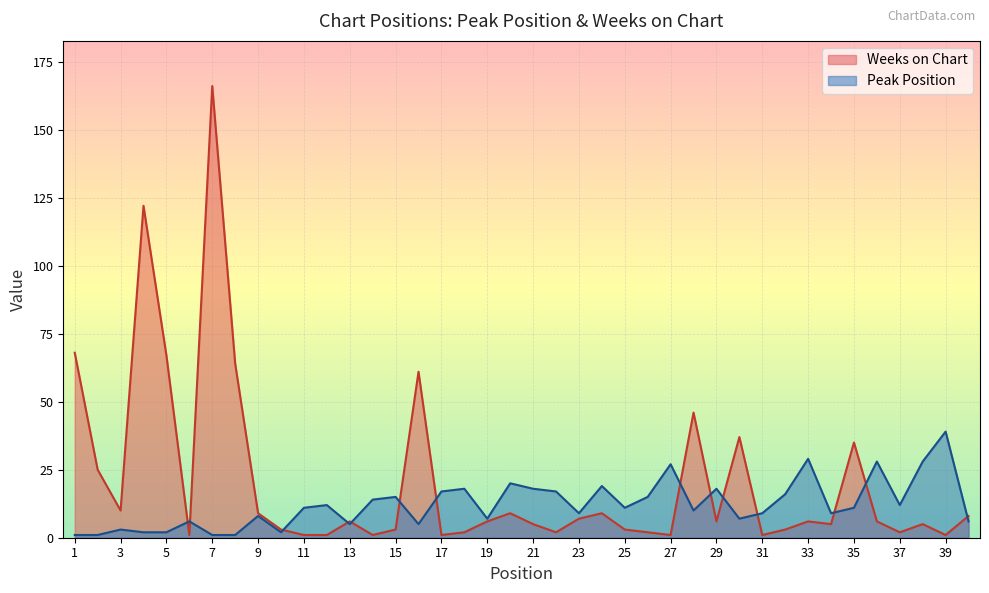

Between which two adjacent categories do Weeks on Chart and Peak Position first intersect?

5 and 6